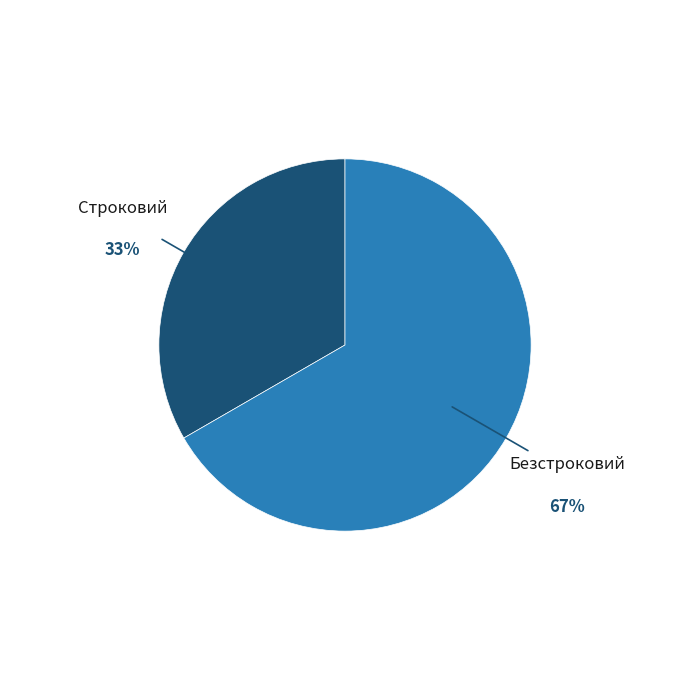

To the nearest percent, what is the average slice percentage?

50%